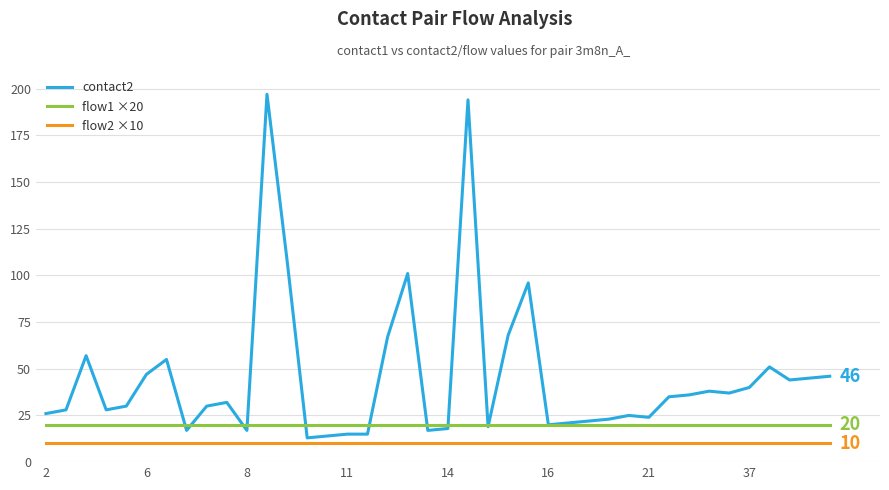

List the series in order of their peak value, lowest first.

flow2 ×10, flow1 ×20, contact2